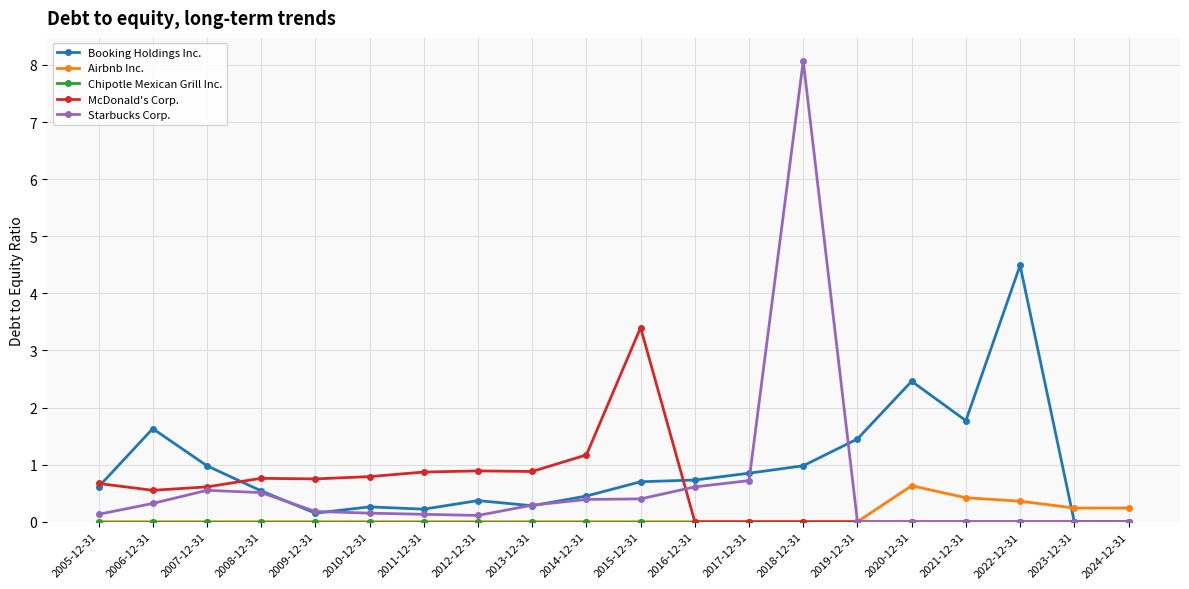

Does the chart display data point markers on the line(s)?

Yes